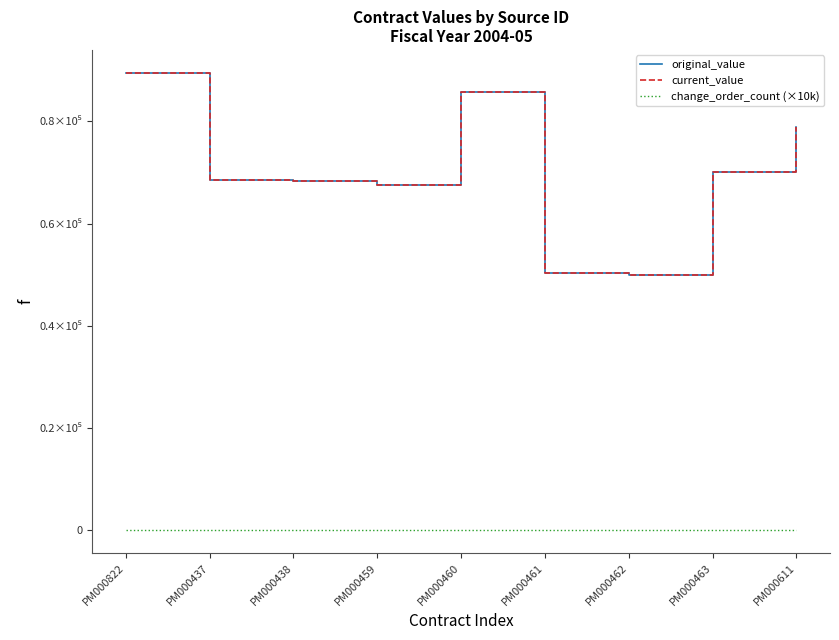

Which series has the widest spread of values?

original_value